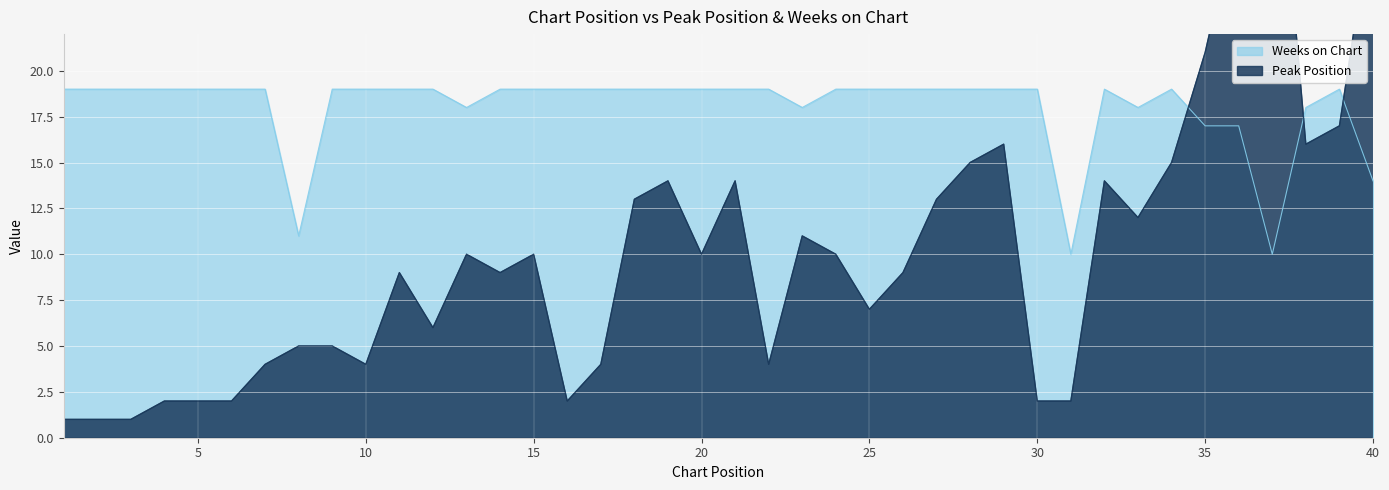

True or false: Weeks on Chart has a value of 19 at 15.

True